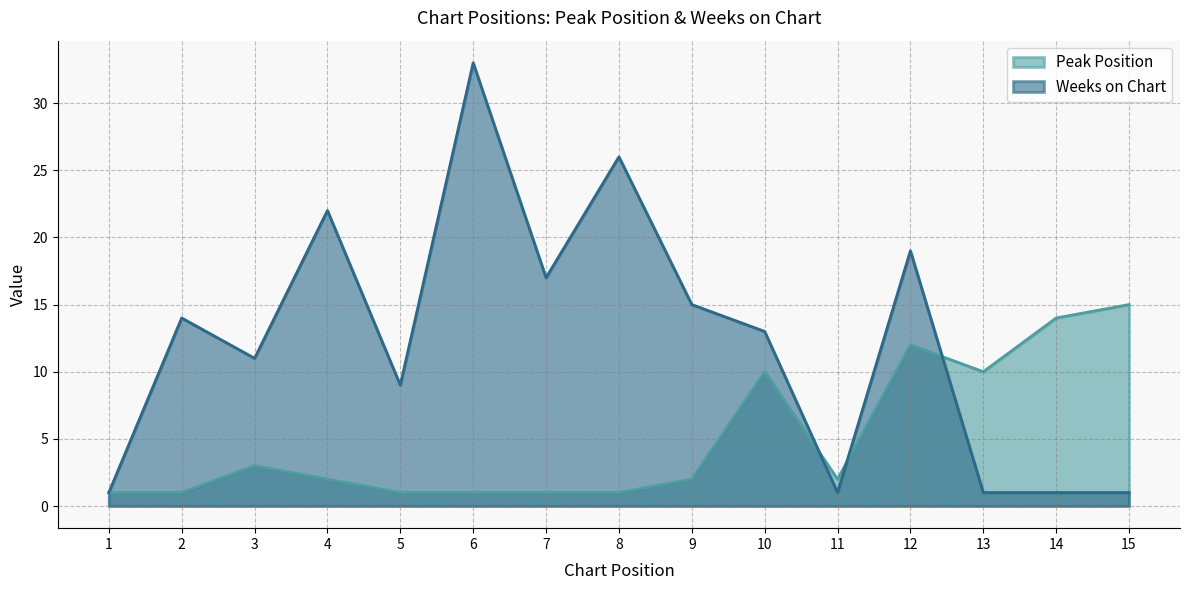

What is the maximum value shown in the chart?

33